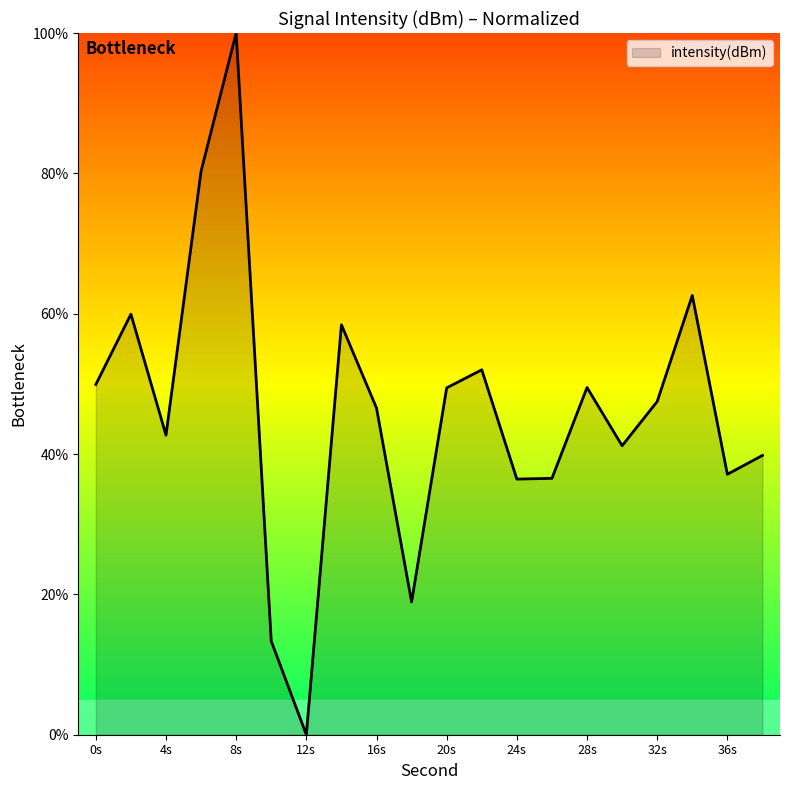

What is the difference between the maximum and minimum values?

100.0